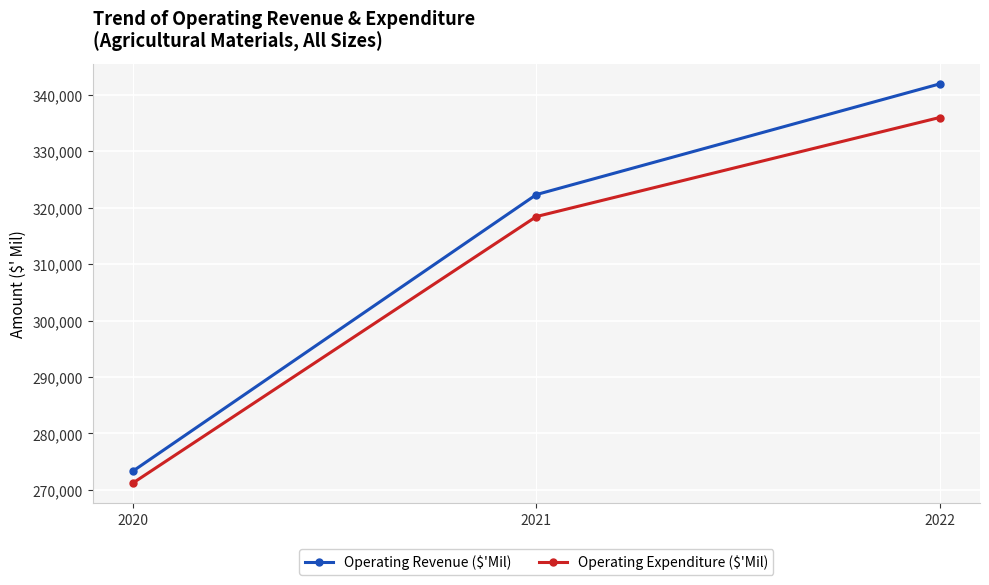

Rank the series by their maximum value, from highest to lowest.

Operating Revenue ($'Mil), Operating Expenditure ($'Mil)